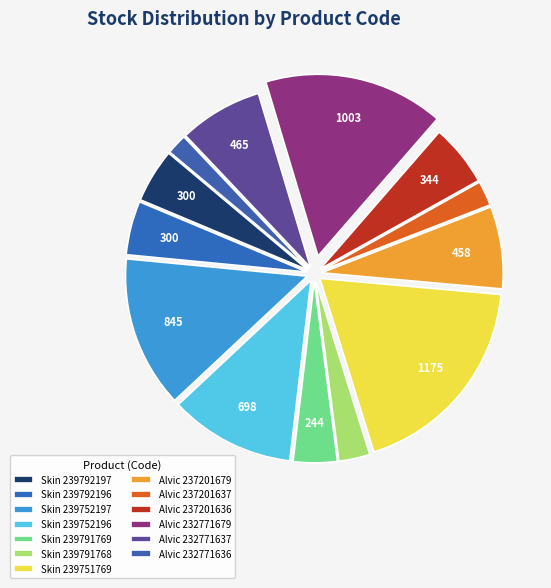

How many segments does this pie chart have?

13